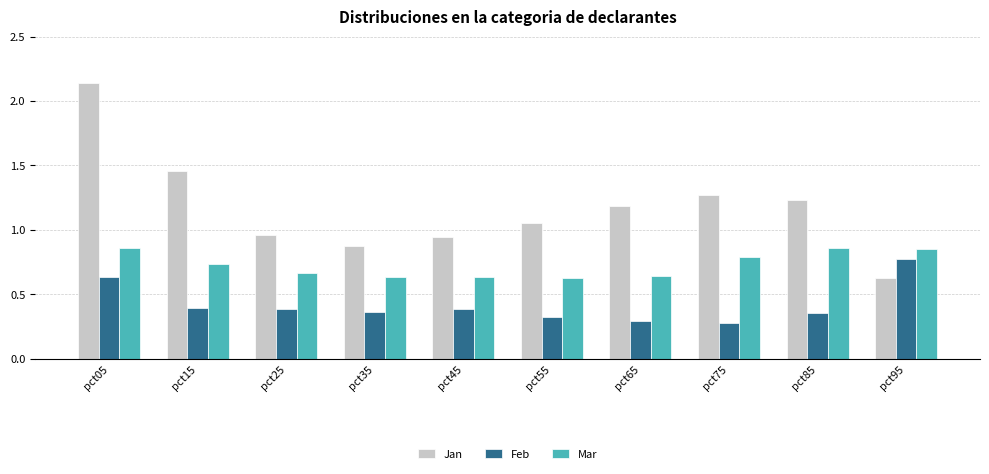

Which category has the highest value in the Feb series?

pct95